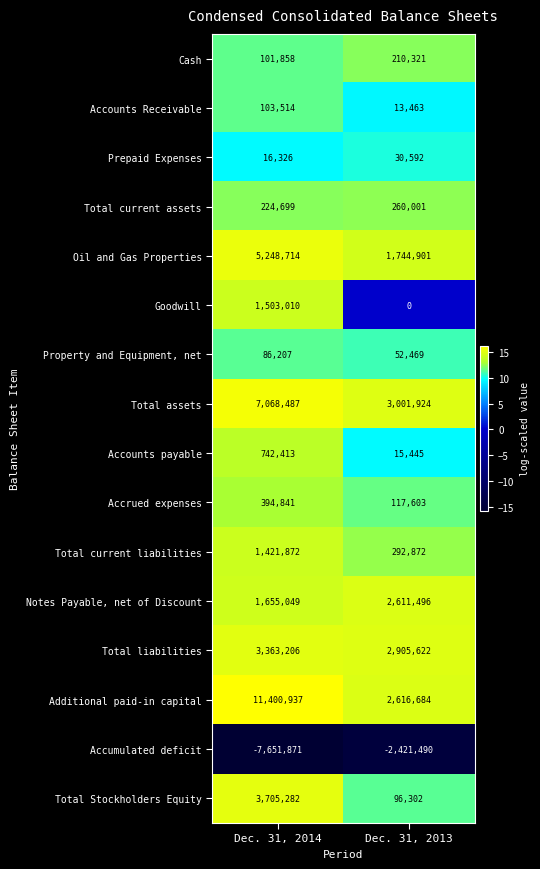

What is the minimum value shown in the chart?

-7651871